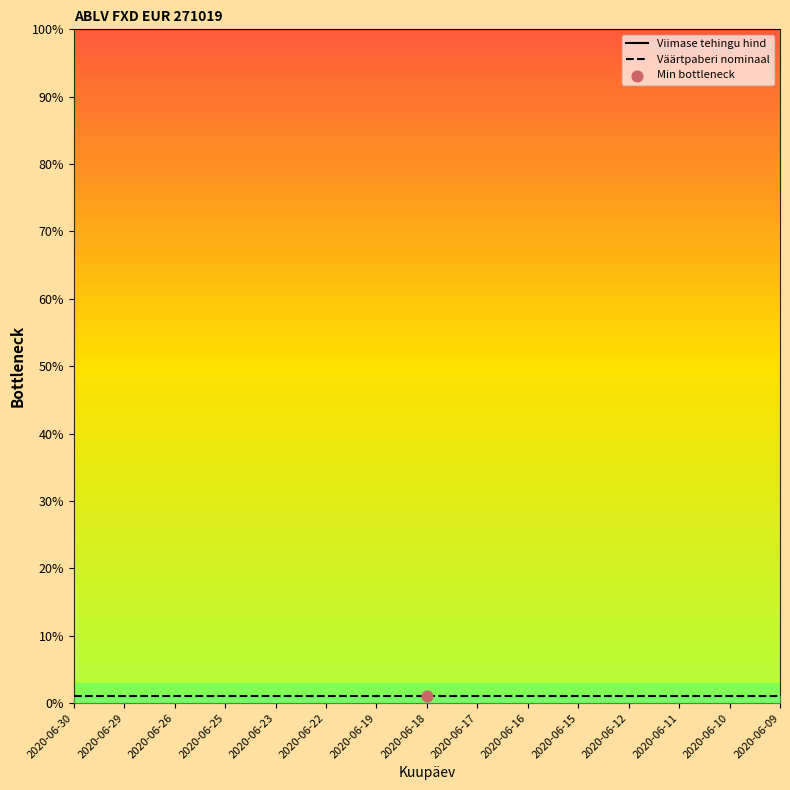

Is the value of Väärtpaberi nominaal at 2020-06-23 greater than the value of Viimase tehingu hind at 2020-06-23?

No